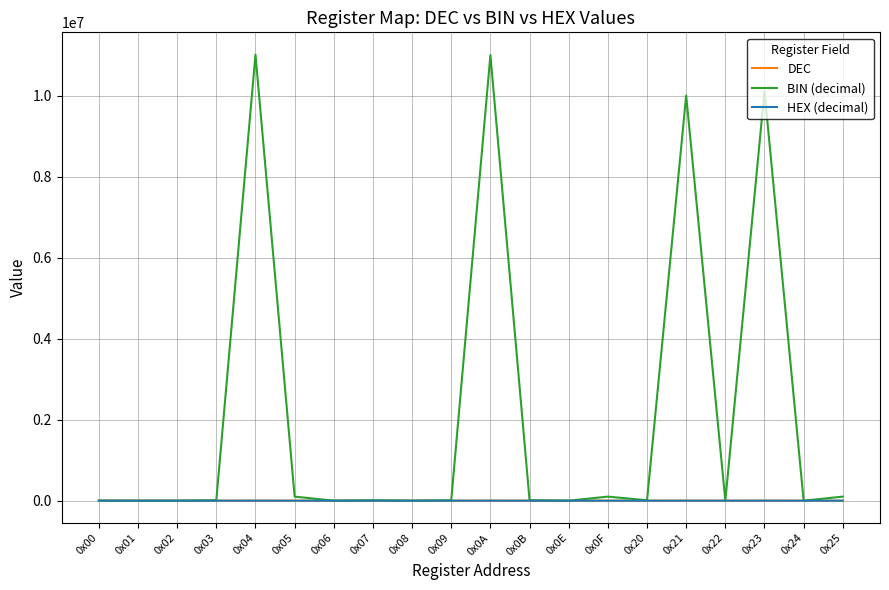

Is the value of BIN (decimal) at 0x21 greater than the value of DEC at 0x25?

Yes